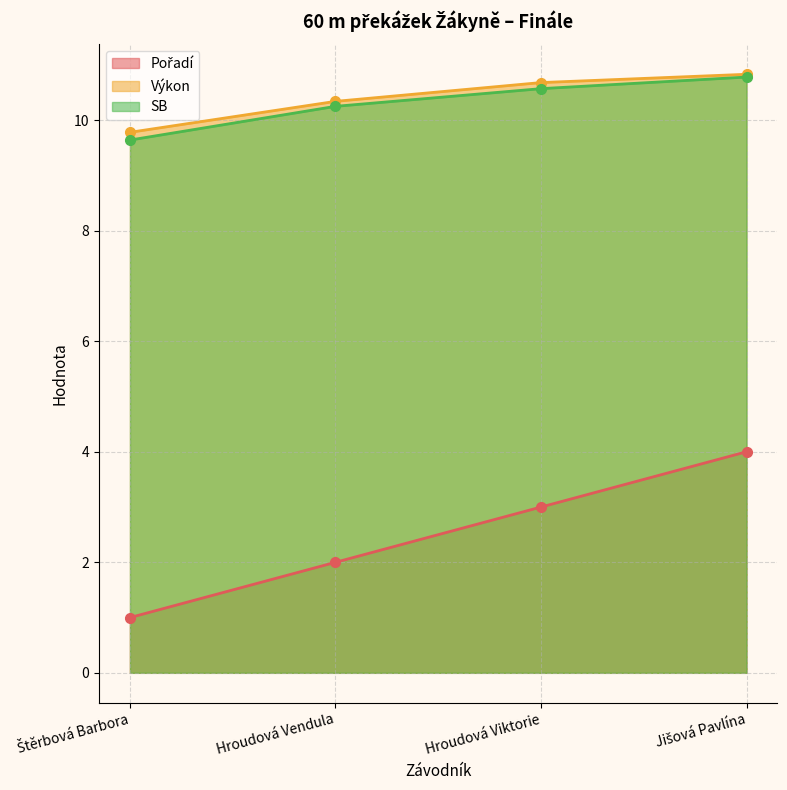

Which series changed the most between Štěrbová Barbora and Hroudová Vendula?

Pořadí